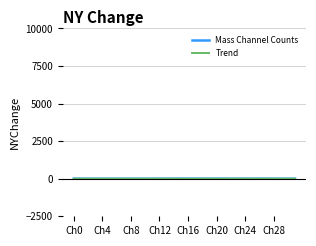

Which series has the largest range (max minus min)?

Mass Channel Counts